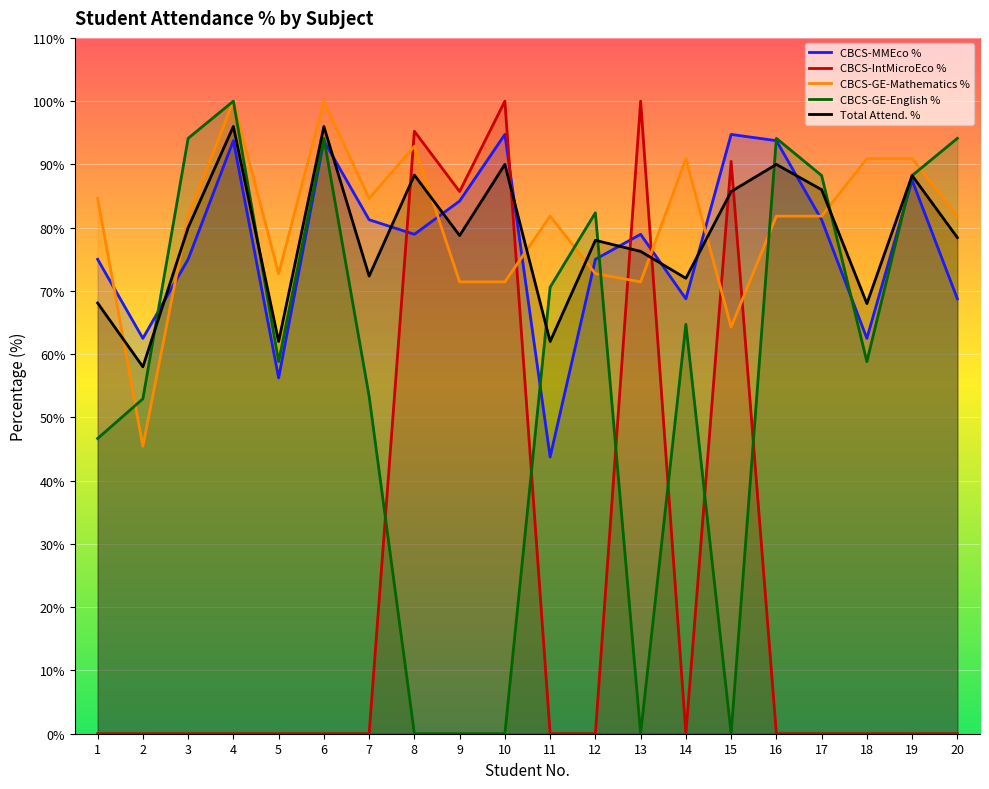

How many intersections are there between CBCS-IntMicroEco % and CBCS-GE-Mathematics %?

6